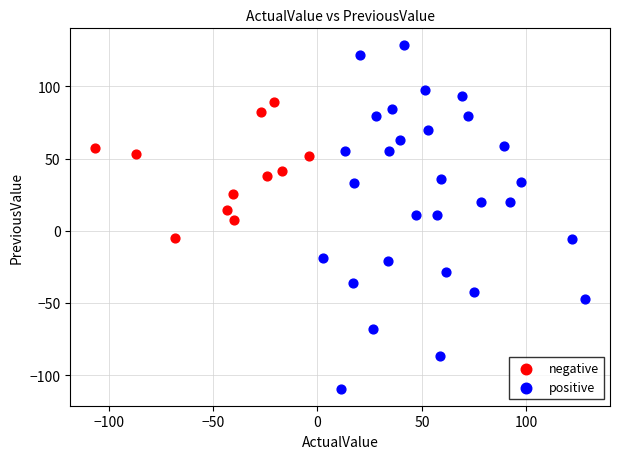

Which series reaches the maximum Y coordinate?

positive